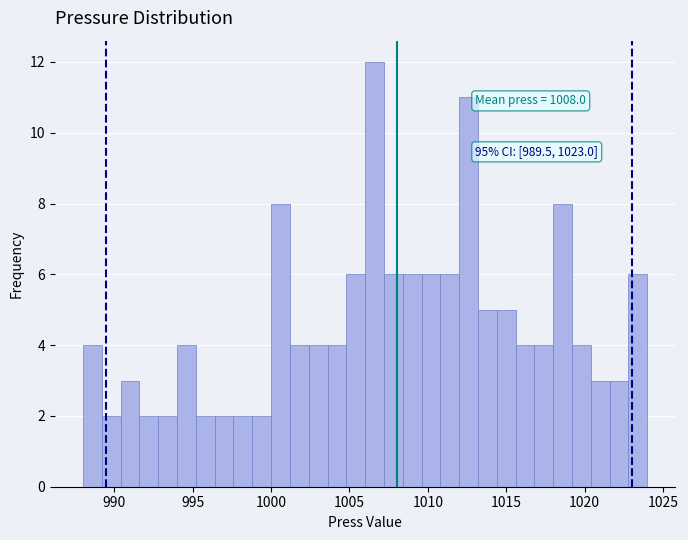

Read against the x-axis, roughly where is the centre of the tallest bar?

1006.5